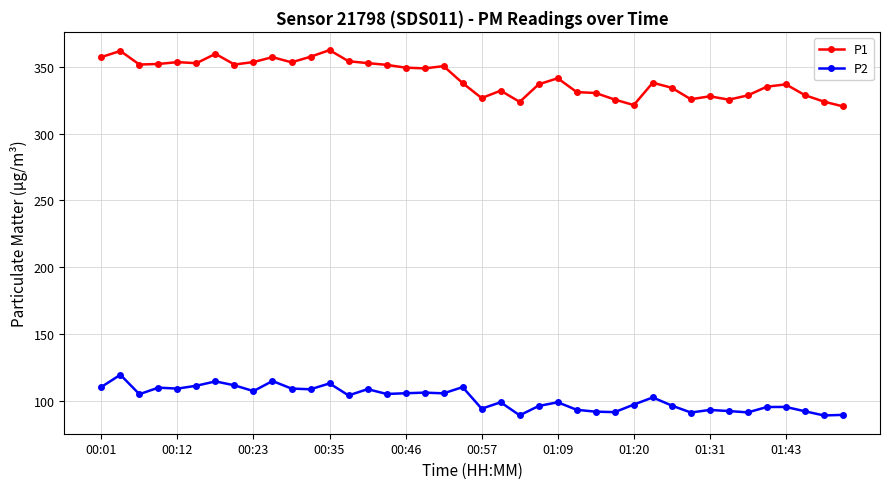

What is the difference between the maximum and second lowest values in the P1 series?

41.2